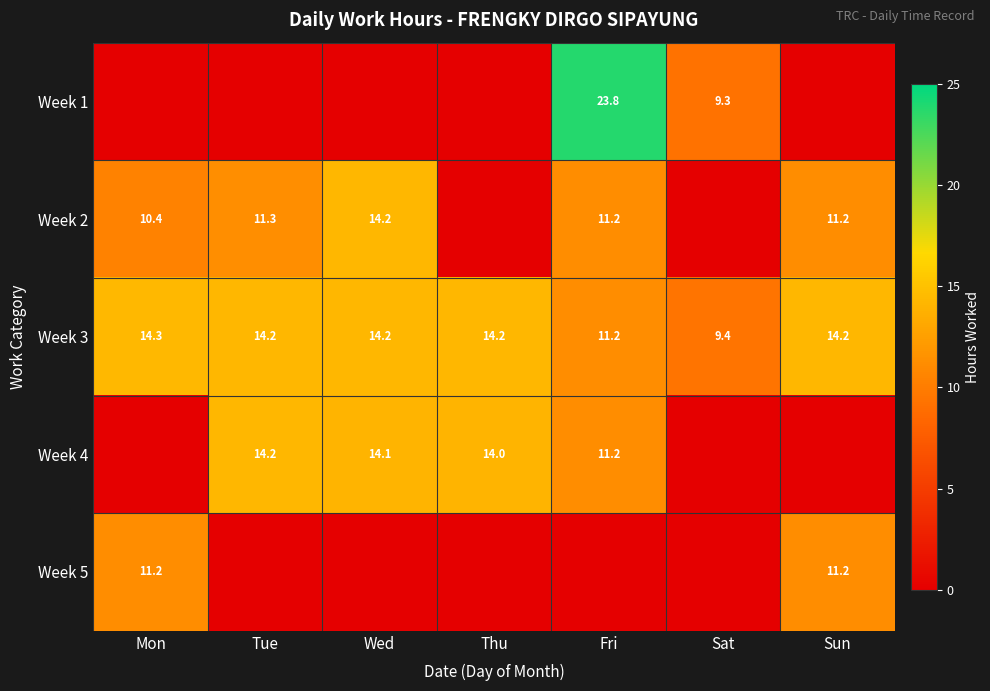

What is the sum of the Week 3 values at Sun and Mon?

28.5